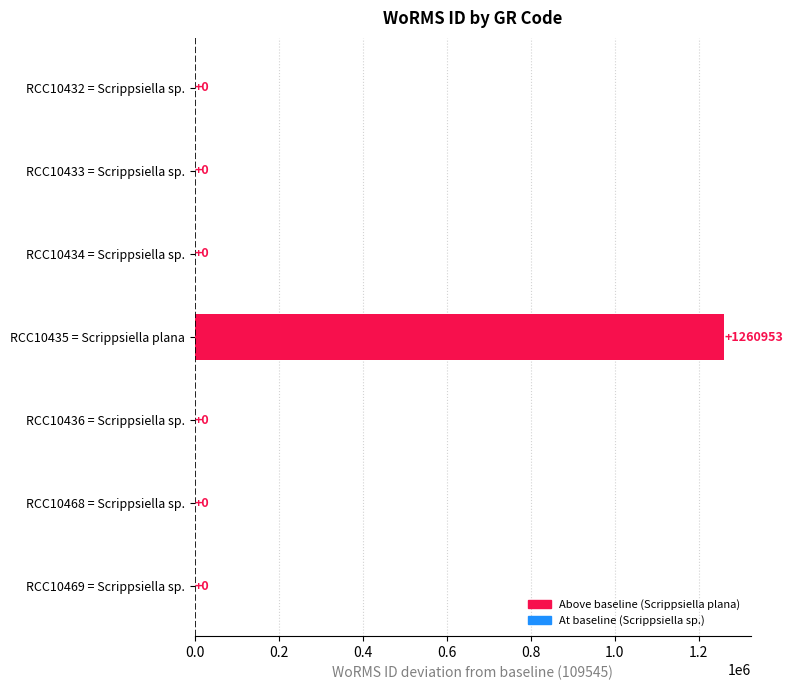

Reading top to bottom, what are all the values shown in this chart?

RCC10432 = Scrippsiella sp.=0	RCC10433 = Scrippsiella sp.=0	RCC10434 = Scrippsiella sp.=0	RCC10435 = Scrippsiella plana=1260953	RCC10436 = Scrippsiella sp.=0	RCC10468 = Scrippsiella sp.=0	RCC10469 = Scrippsiella sp.=0